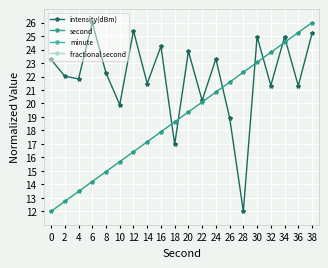

Is it true that intensity(dBm) equals 21.3 at 36?

True